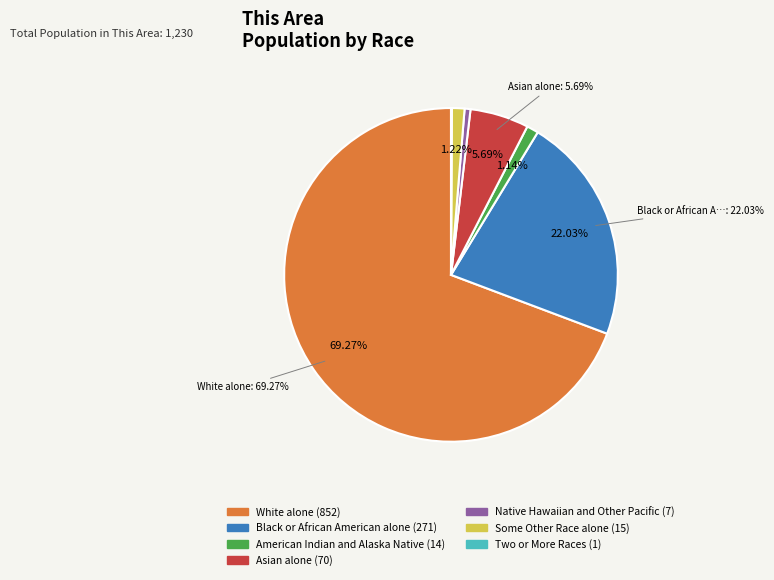

How many slices are in this pie chart?

7